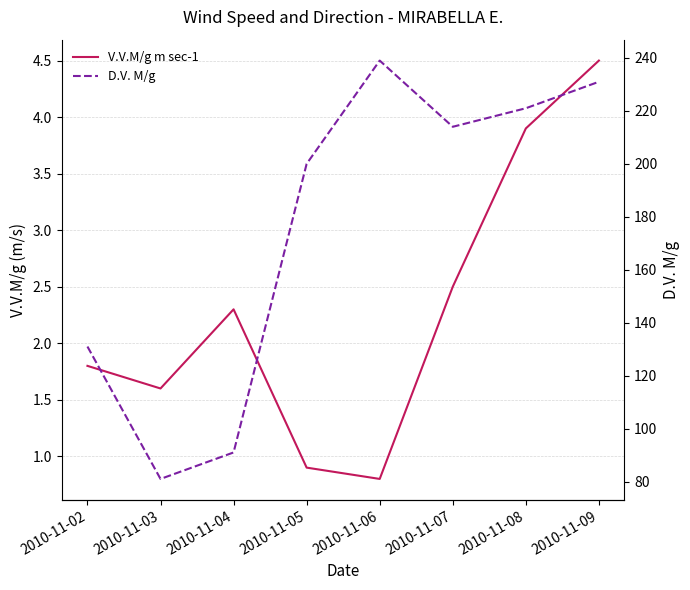

List the series in order of their peak value, lowest first.

V.V.M/g m sec-1, D.V. M/g